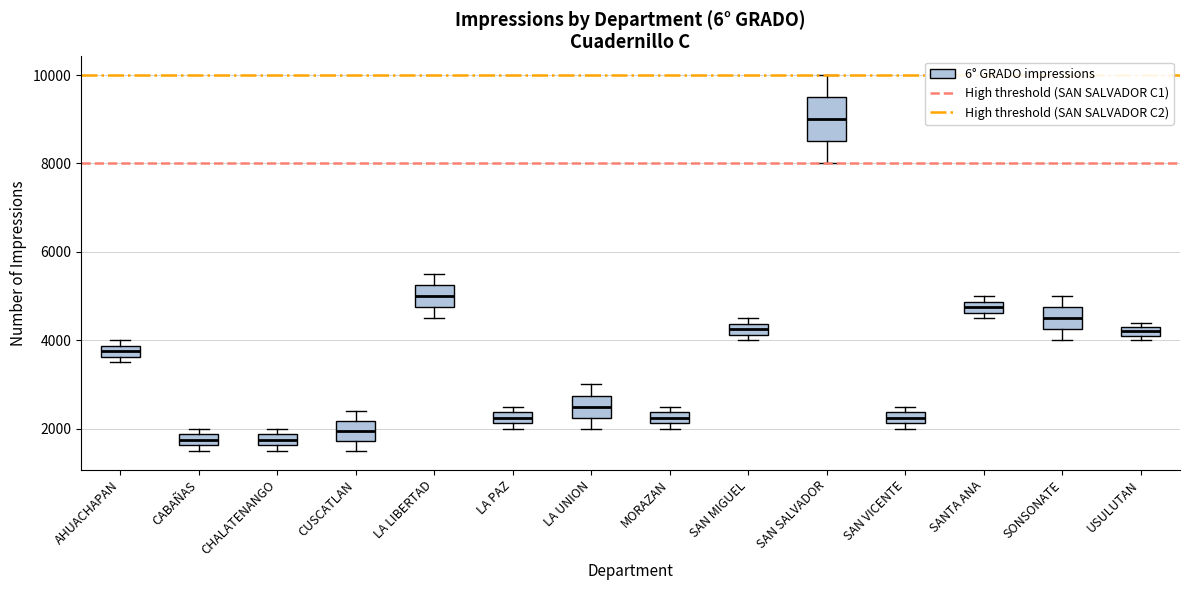

Which box is the tallest, from its lower edge to its upper edge?

SAN SALVADOR